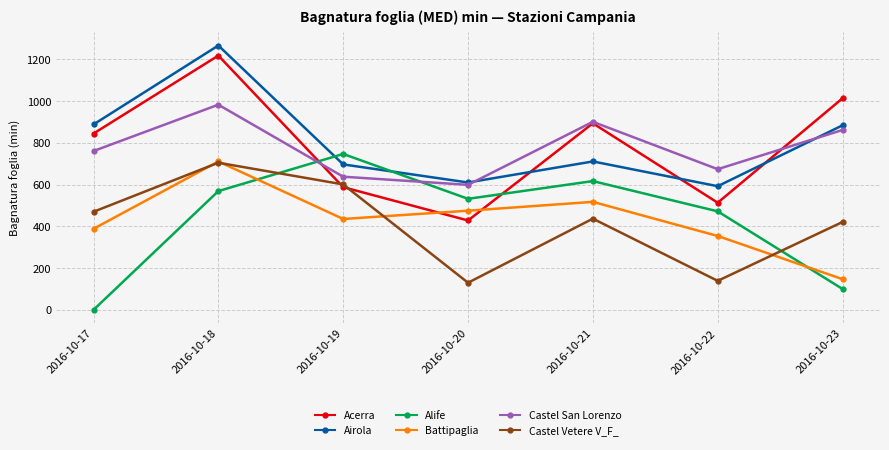

Count the number of categories in the chart.

7